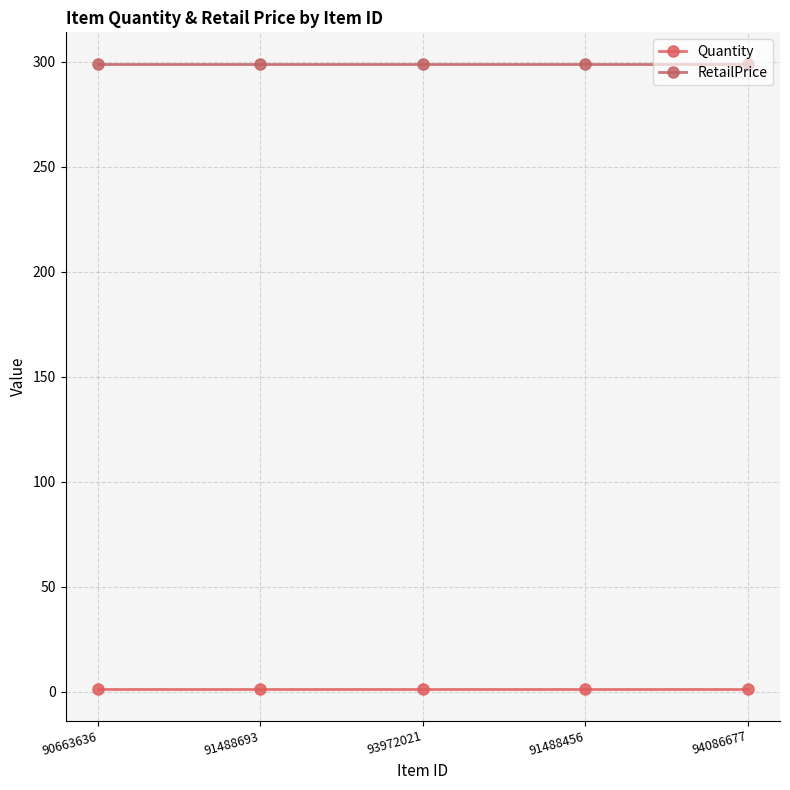

What is the value of the Quantity point at the 4th from the left?

1